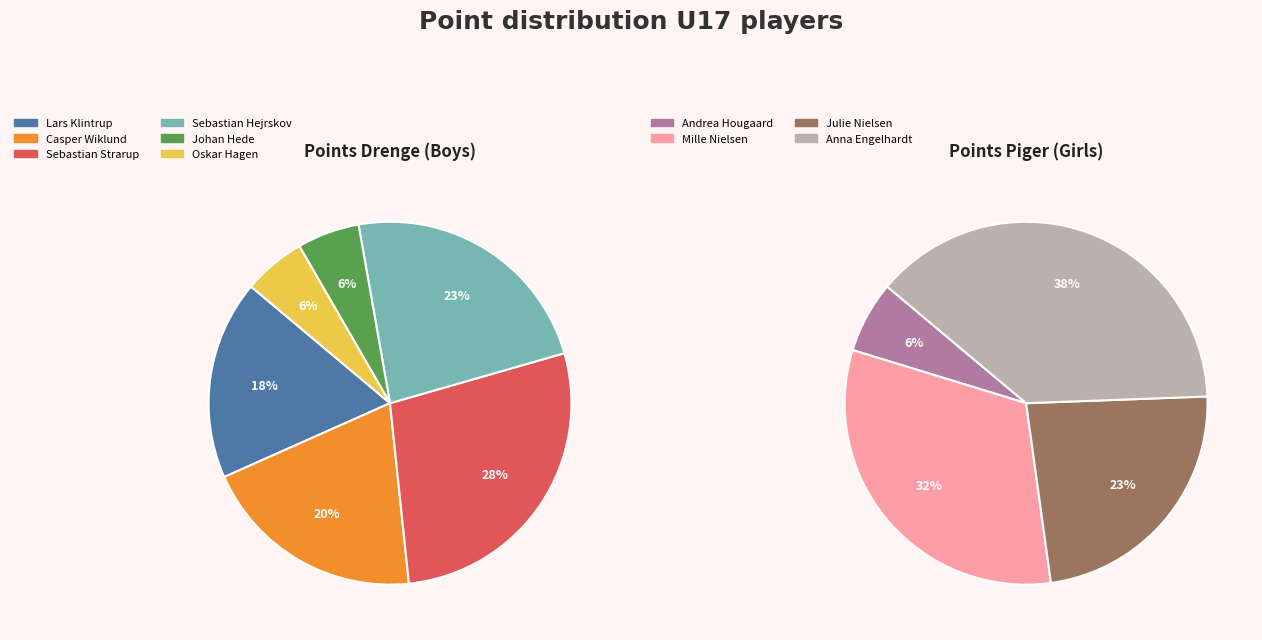

Does Casper Wiklund account for over 50% of the chart?

No